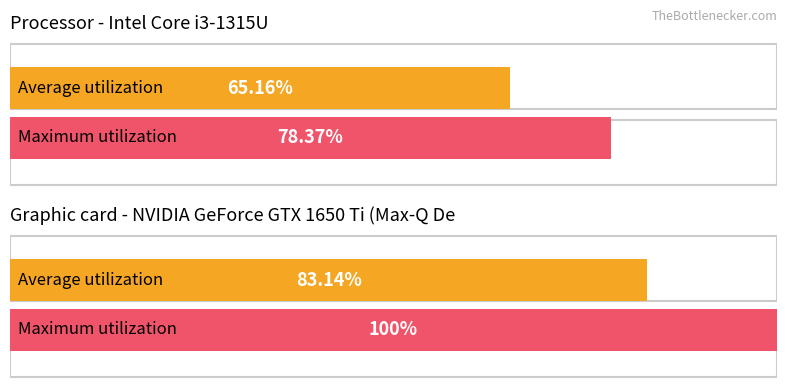

The value of Maximum utilization at обл. Благоевград is 29.8. True or false?

False